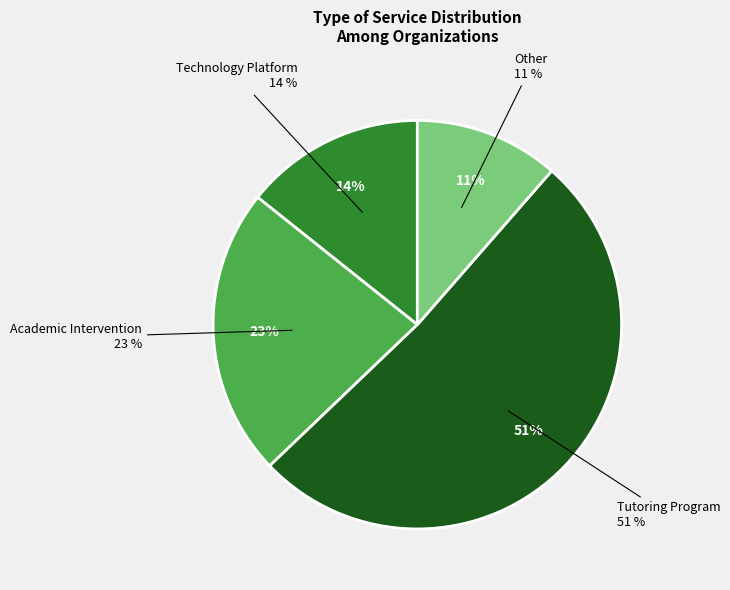

Does Technology Platform represent more than half of the total?

No